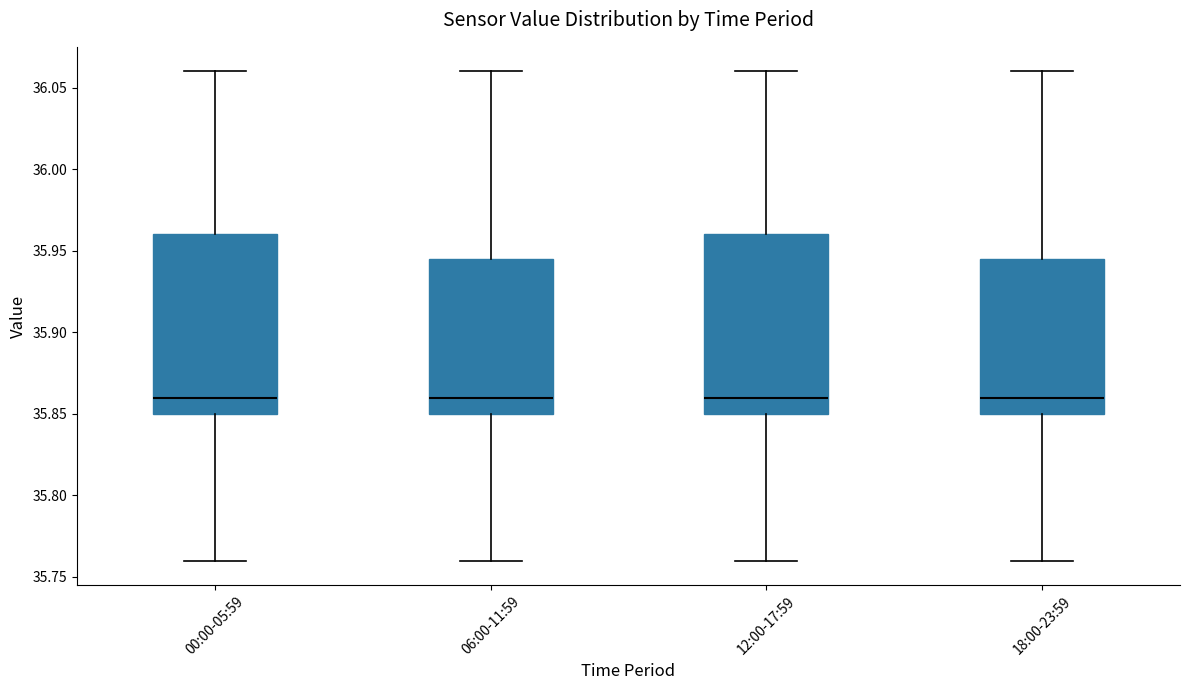

Where does the lower whisker of the box for 06:00-11:59 end on the y-axis? The values are not printed on the chart, so give them approximately, as read against the axis.

35.760